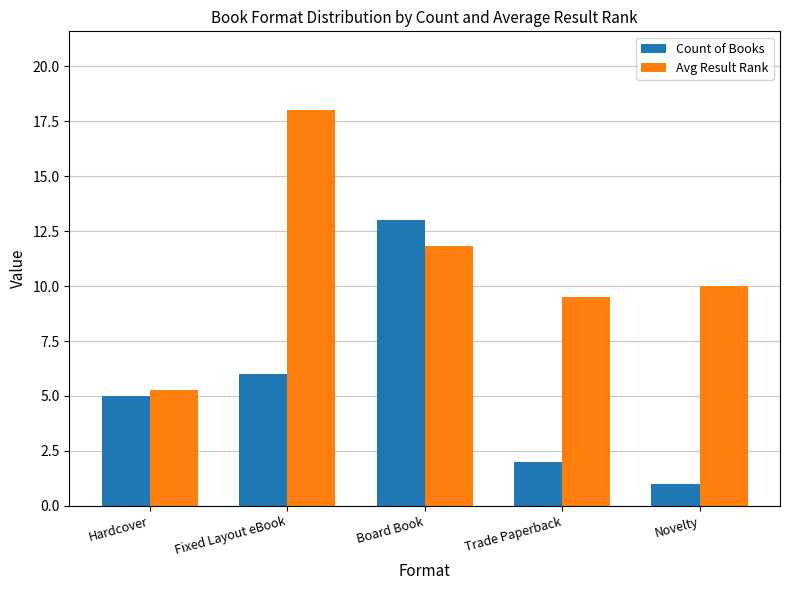

The value of Count of Books at Novelty is 1.7. True or false?

False